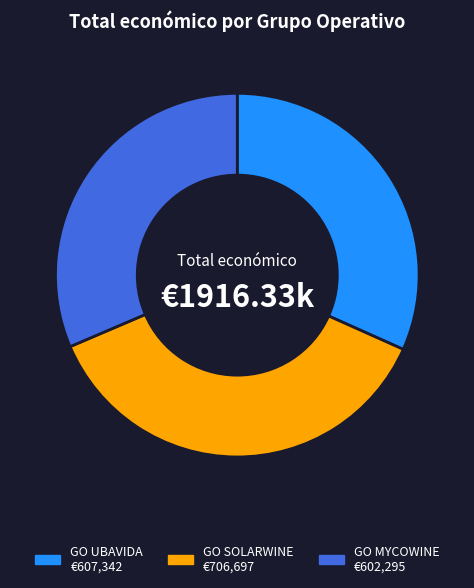

How many slices are in this pie chart?

3